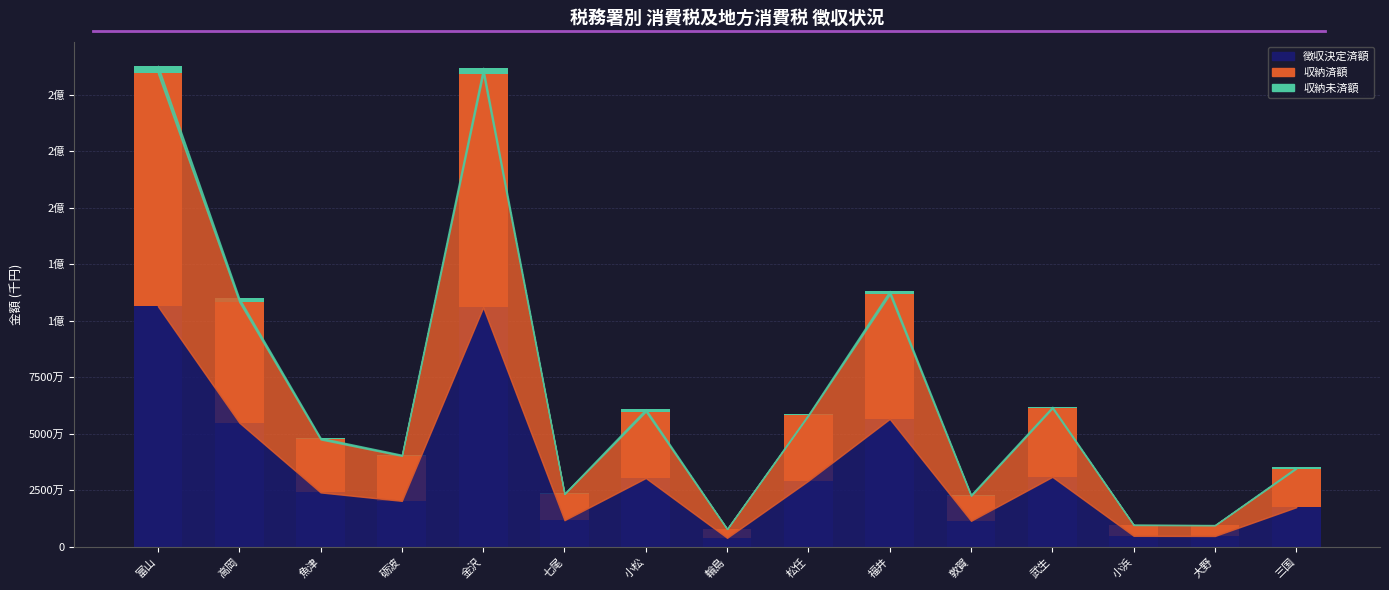

Are the bars grouped side by side (vs. stacked)?

No